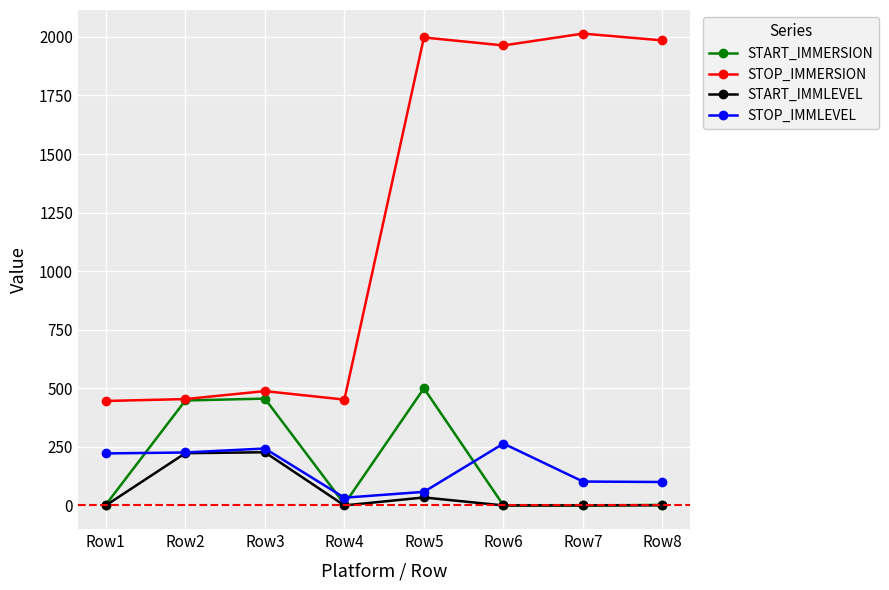

At which category is the sum across all series the highest?

Row5